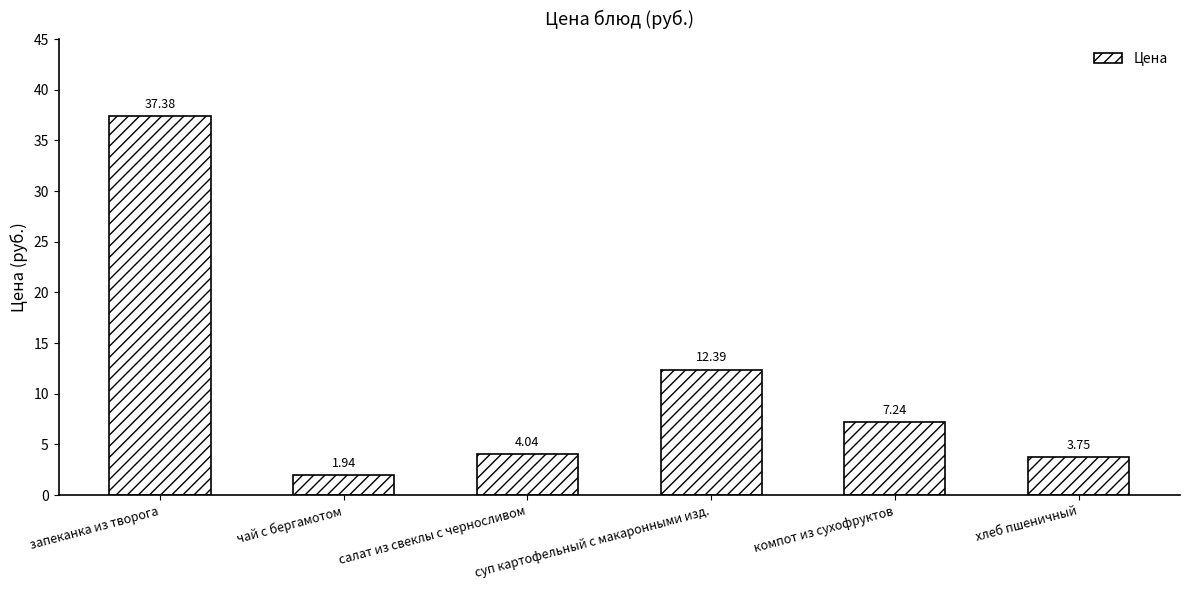

List the labels in order of value, smallest first.

чай с бергамотом, хлеб пшеничный, салат из свеклы с черносливом, компот из сухофруктов, суп картофельный с макаронными изд., запеканка из творога